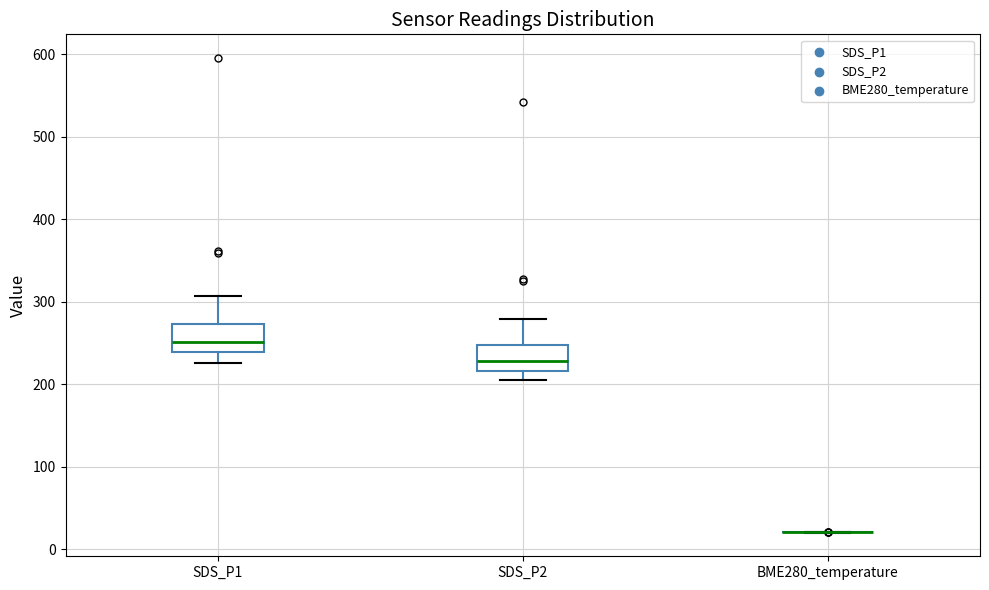

Reading left to right, read every box against the y-axis: the position of its median line, the range the box covers, and the ends of its whiskers. The values are not printed on the chart, so give them approximately, as read against the axis.

SDS_P1: median 250, box 240 to 270, whiskers 230 to 310
SDS_P2: median 230, box 220 to 250, whiskers 200 to 280
BME280_temperature: box collapsed to a line at 20, whiskers 20 to 20